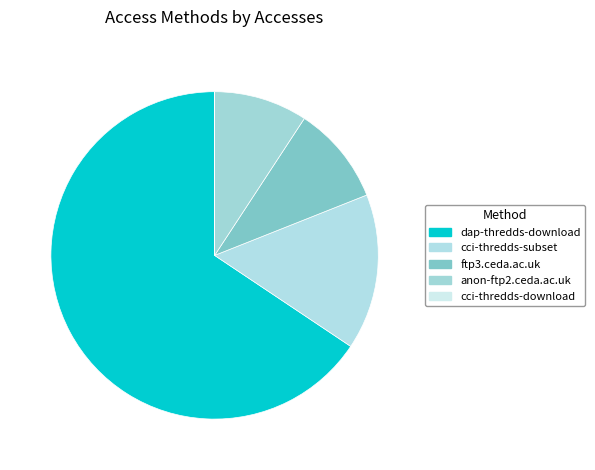

Which category has the smallest portion of the pie?

cci-thredds-download